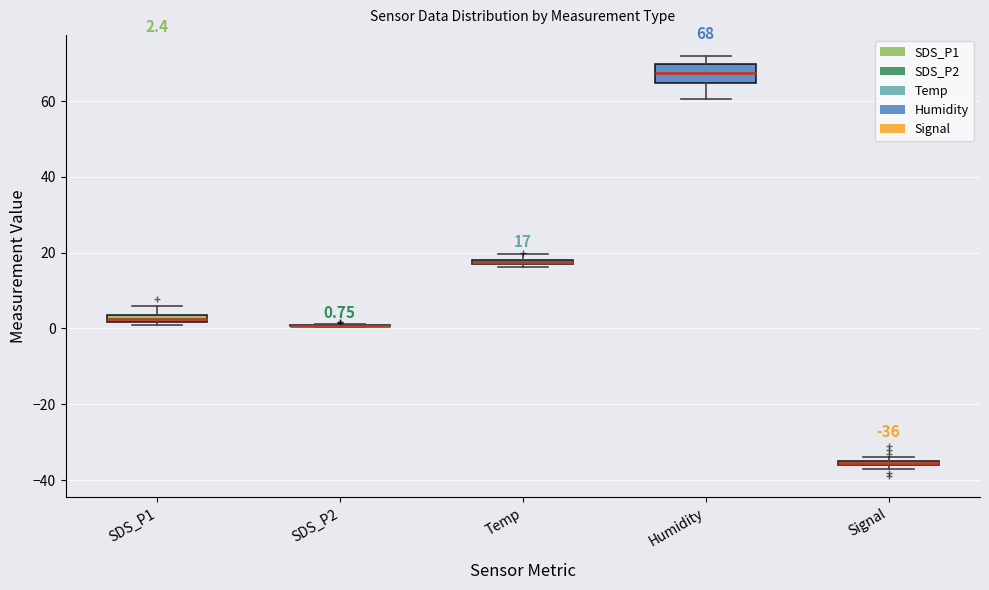

Which box is the tallest, from its lower edge to its upper edge?

Humidity